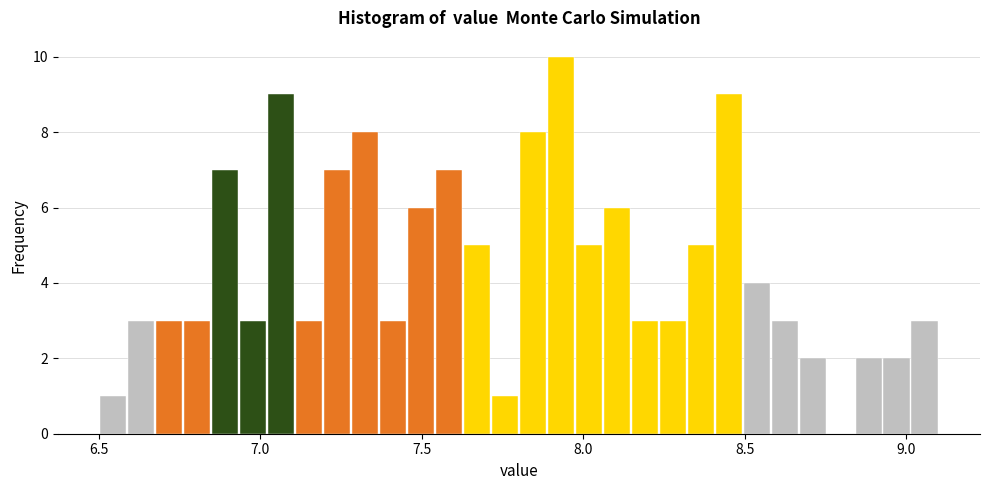

Around what value on the x-axis is the tallest bar? Give the approximate position of its centre, as read against the axis.

7.95